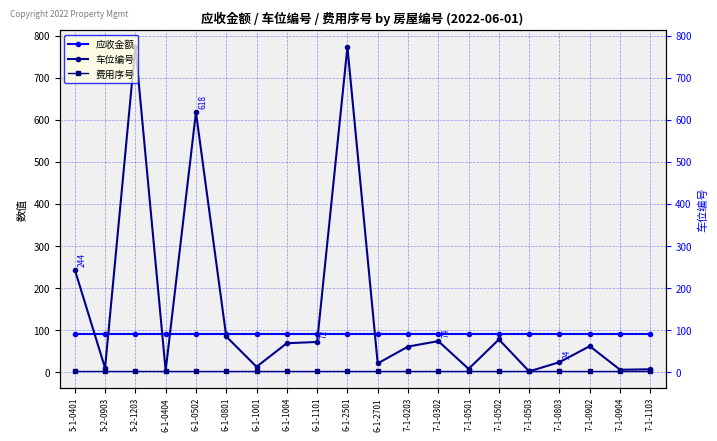

Reading right to left, what are all the values shown in this chart?

应收金额: 90	90	90	90	90	90	90	90	90	90	90	90	90	90	90	90	90	90	90	90
车位编号: 7	6	62	24	2	78	8	74	61	21	773	72	69	13	85	618	4	774	10	244
费用序号: 3	3	3	3	3	3	3	3	3	3	3	3	3	3	3	3	3	3	3	3